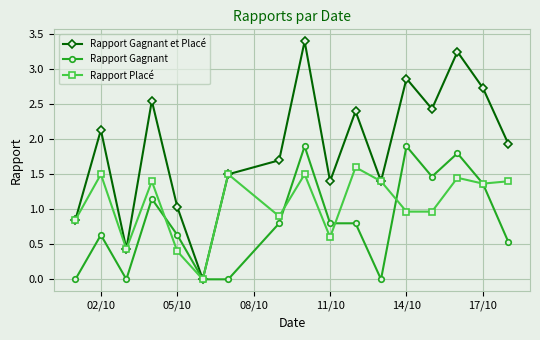

List the series in order of their overall mean, lowest first.

Rapport Gagnant, Rapport Placé, Rapport Gagnant et Placé